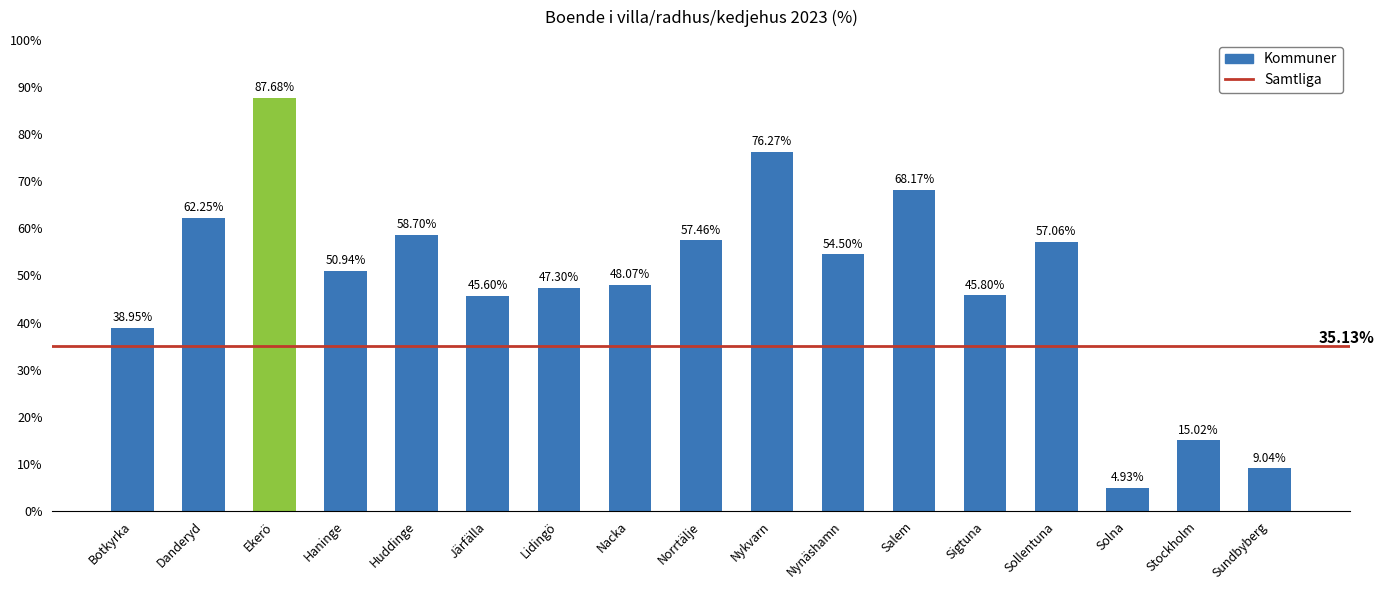

What is the average value?

48.7